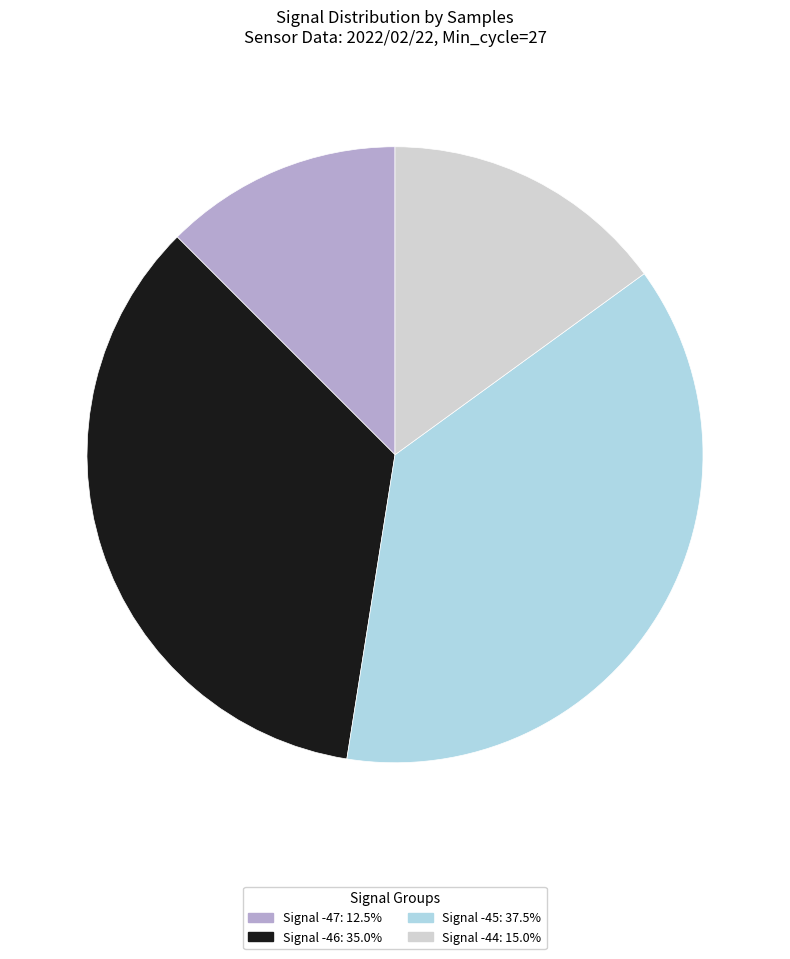

Is there a majority slice in this chart?

No